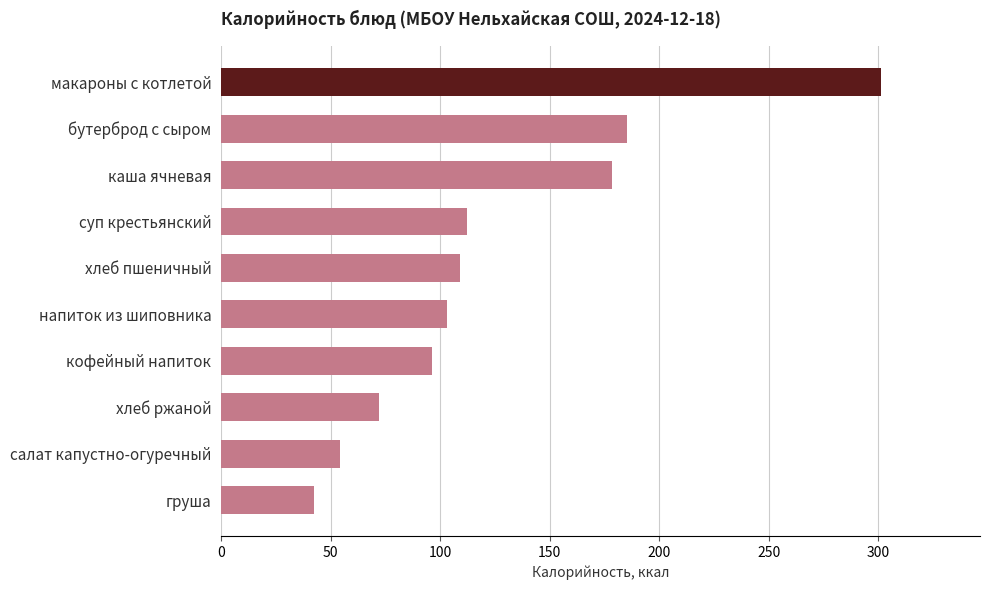

The value at макароны с котлетой is 512.5. True or false?

False